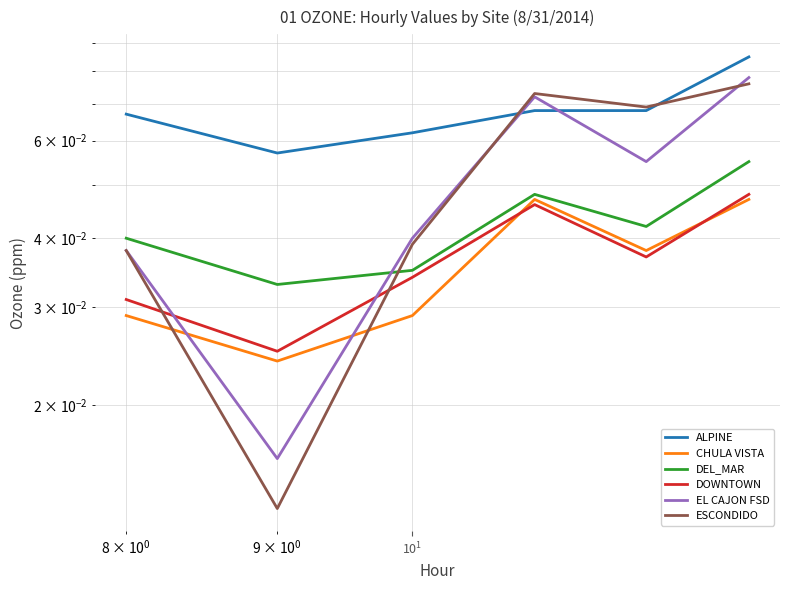

In ALPINE, how many points are lower than both neighbors (excluding endpoints)?

1